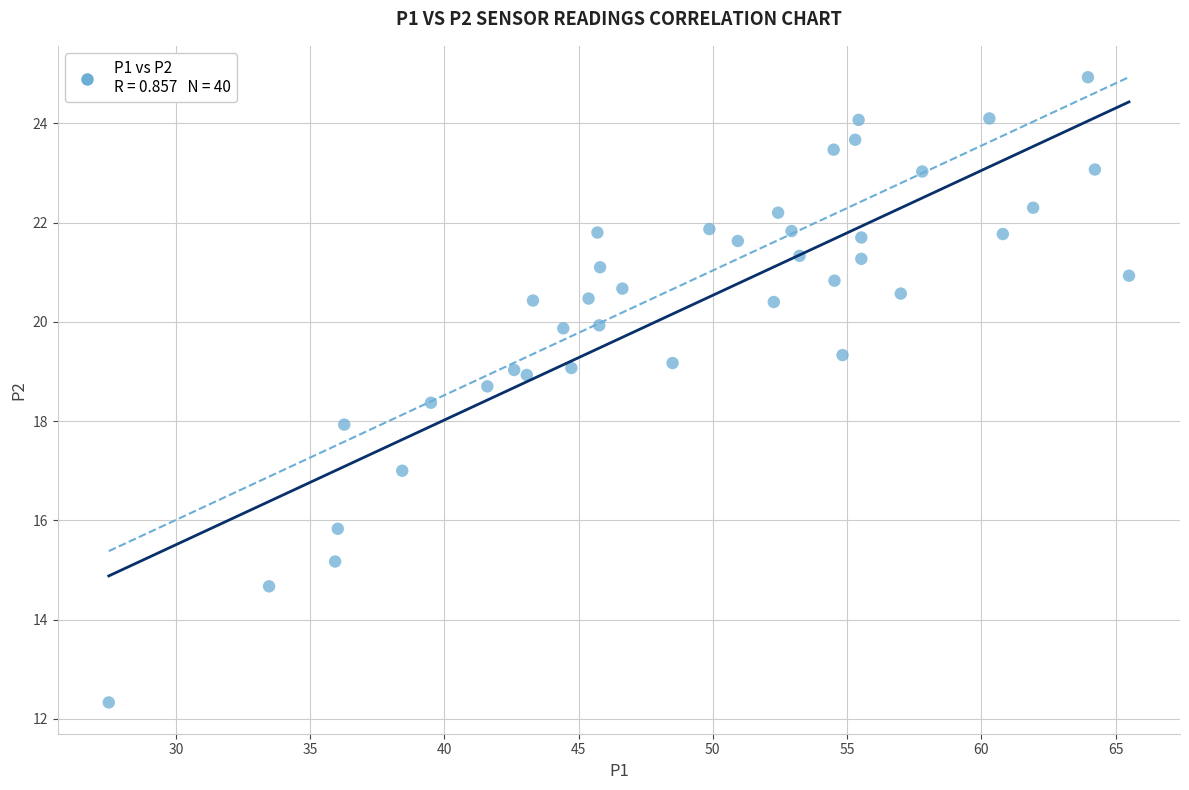

What is the range of Y values (max minus min)?

12.6